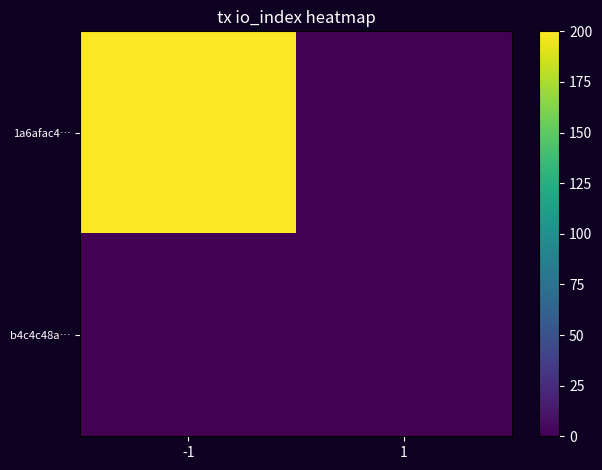

What is the maximum value shown in the chart?

200